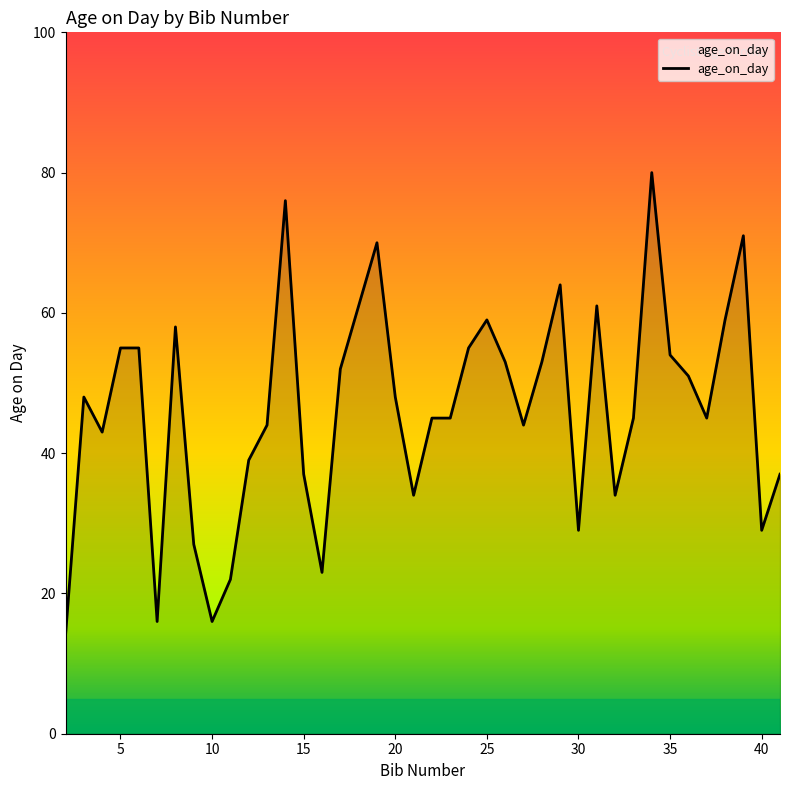

What is the difference between the maximum and minimum values?

66